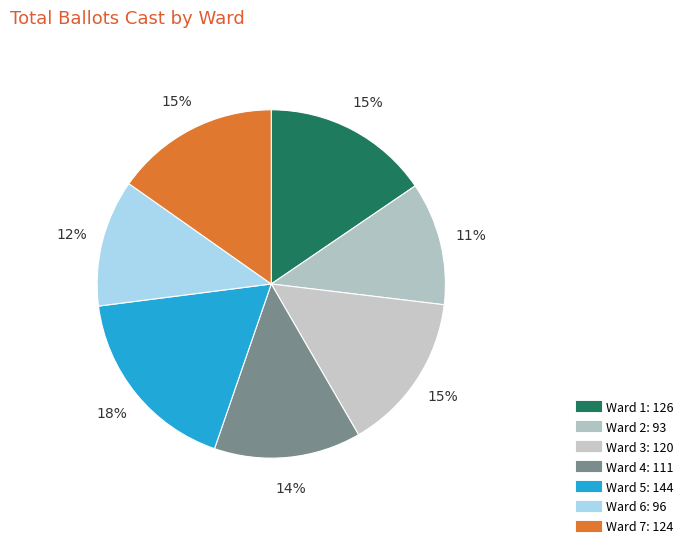

Which category has the smallest portion of the pie?

Ward 2